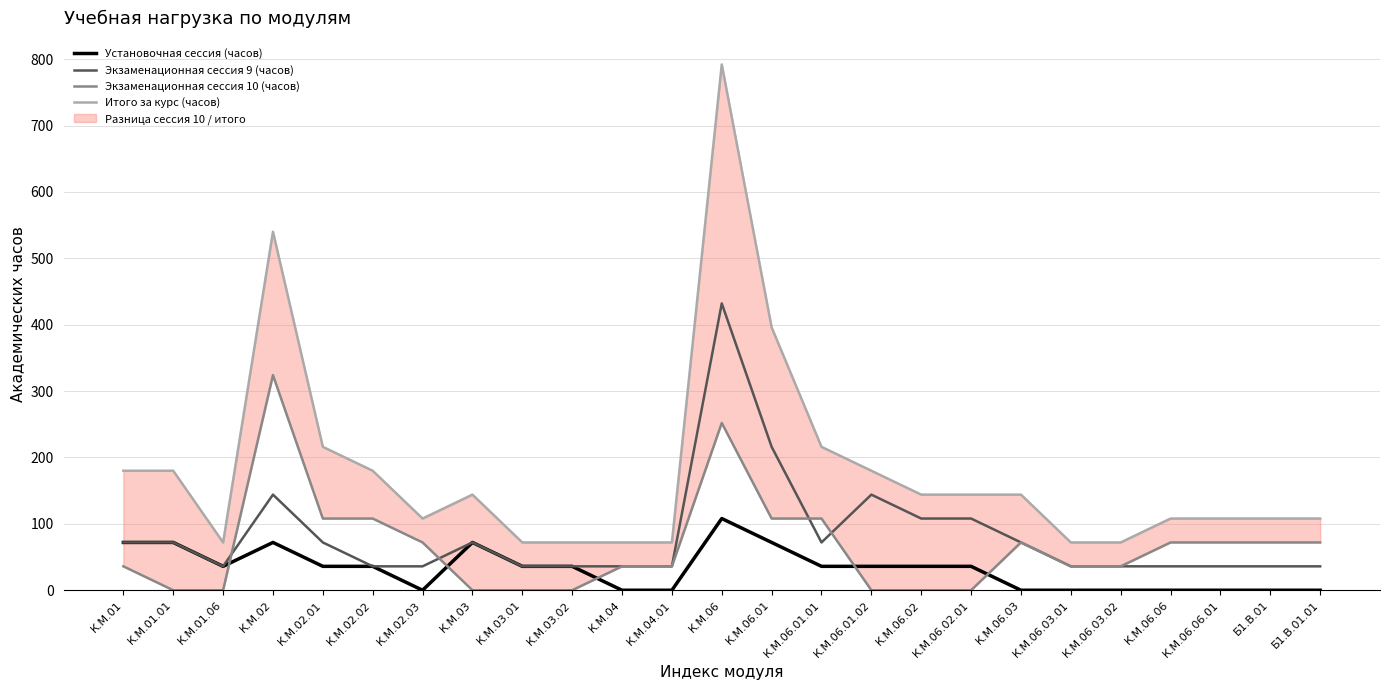

The Экзаменационная сессия 10 (часов) series shows -107 at К.М.06.01.02. True or false?

False